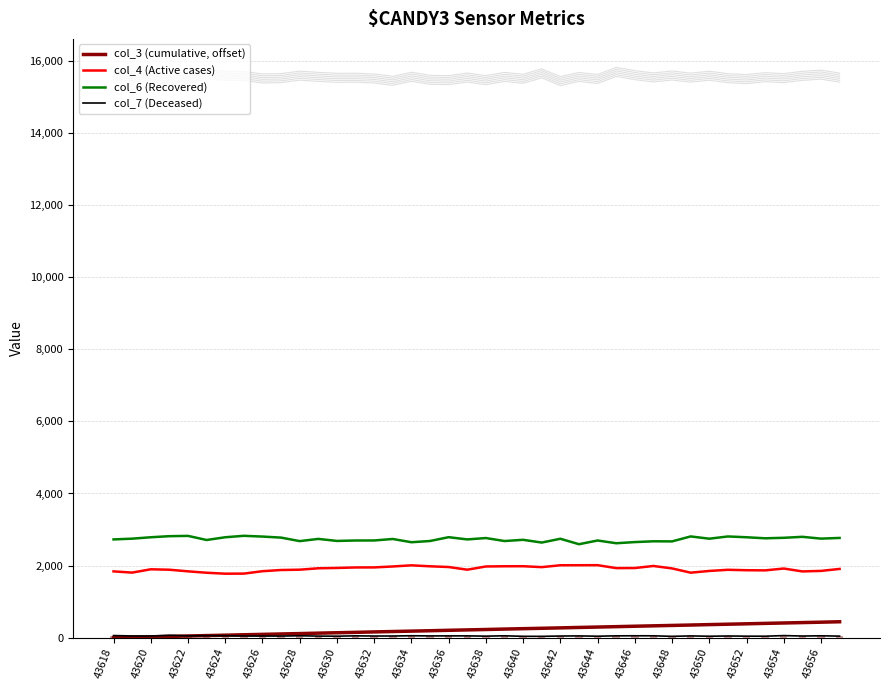

True or false: col_6 (Recovered) has a value of 2695 at 43644.

True